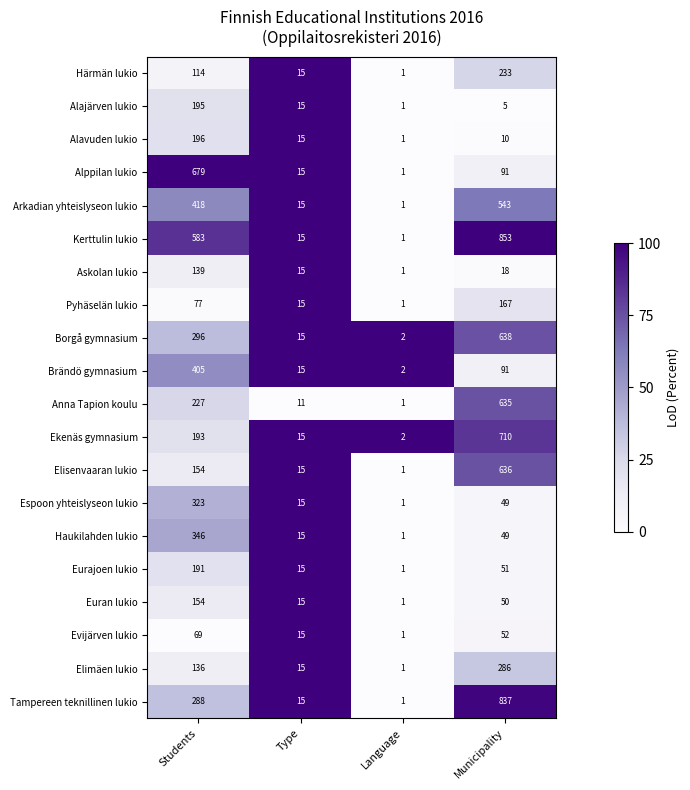

What is the sum of all Alppilan lukio values?

786